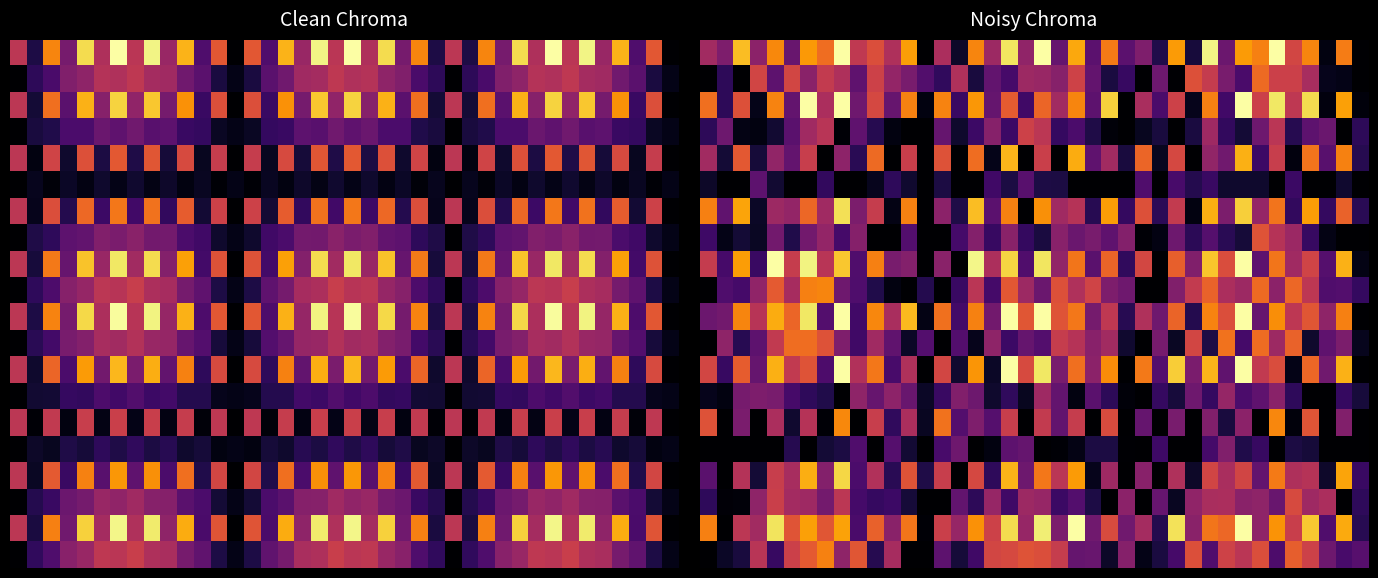

Between 3 and 12, which is larger?

12